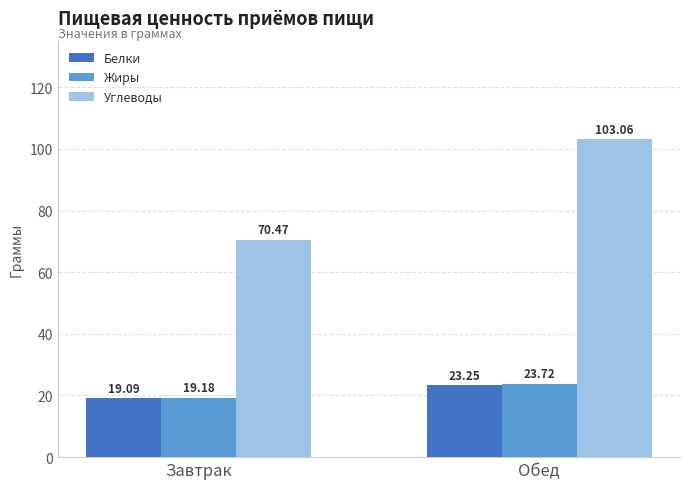

Which category has the highest value across all series?

Обед